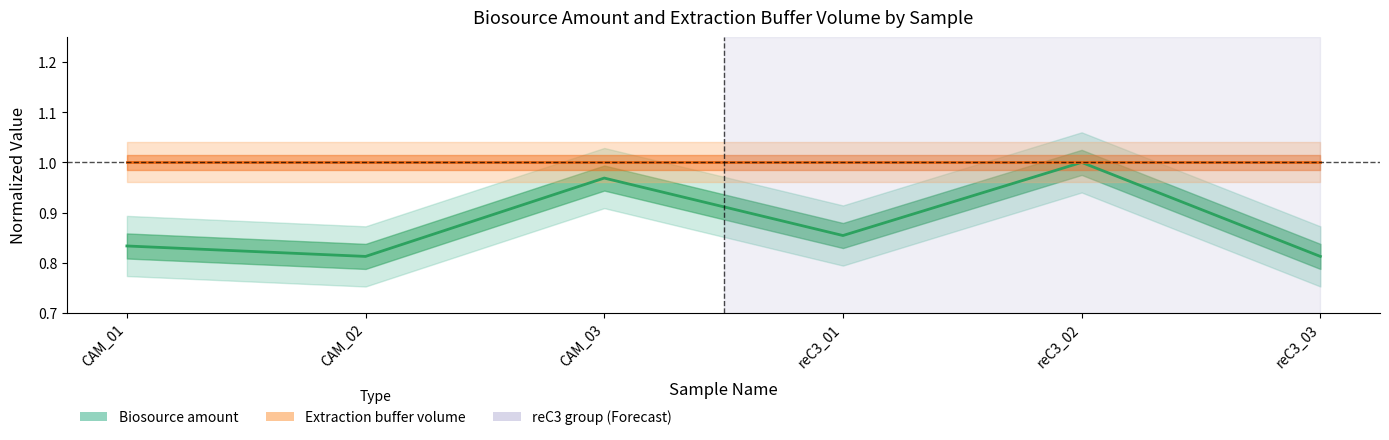

Reading left to right, extract all data points from this chart.

Biosource amount: 0.8	0.8	1.0	0.9	1.0	0.8
Extraction buffer volume: 1.0	1.0	1.0	1.0	1.0	1.0